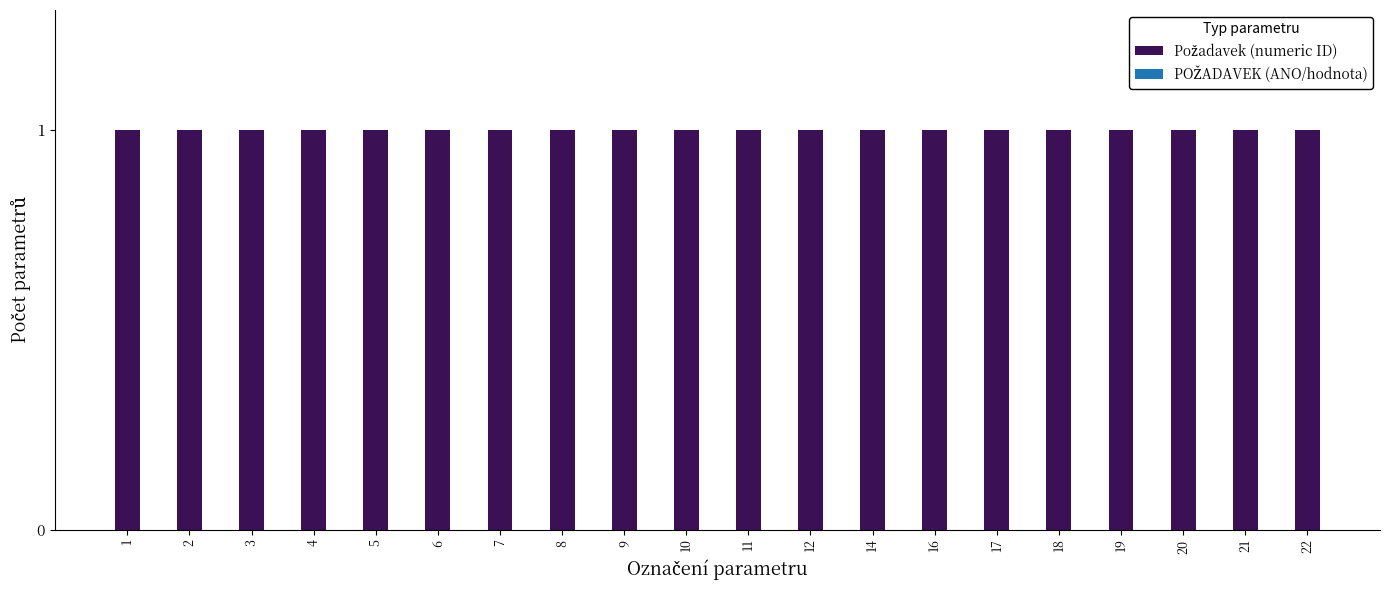

Which category has the highest value across all series?

22